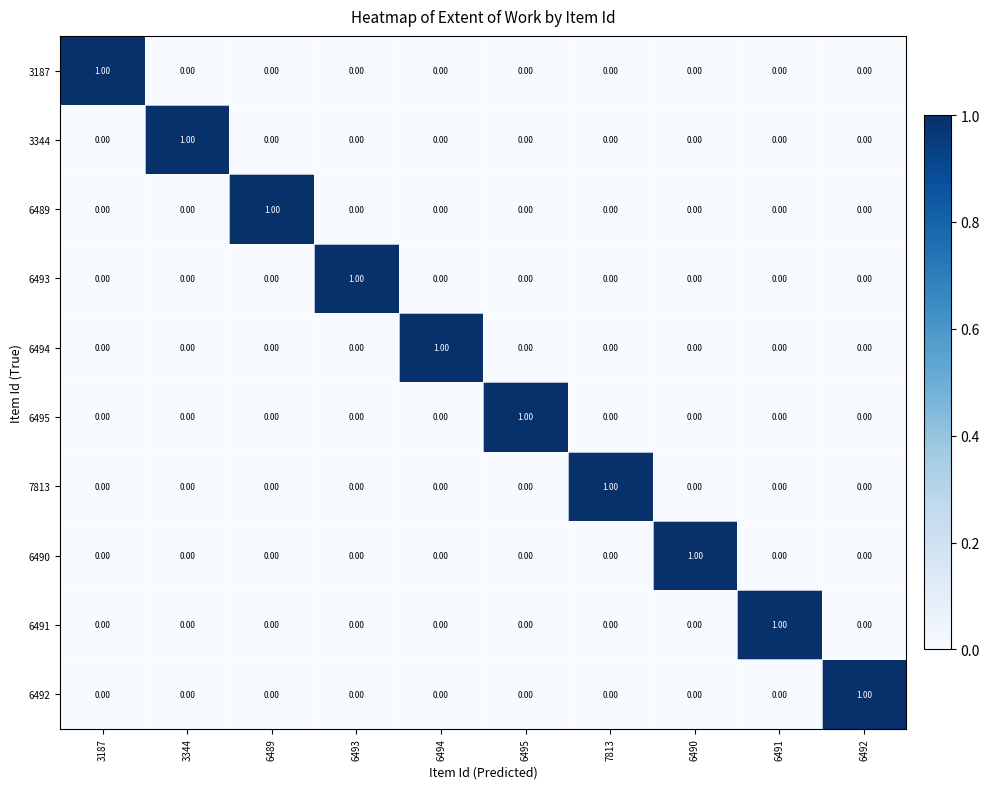

How many values in 6489 are above zero?

1